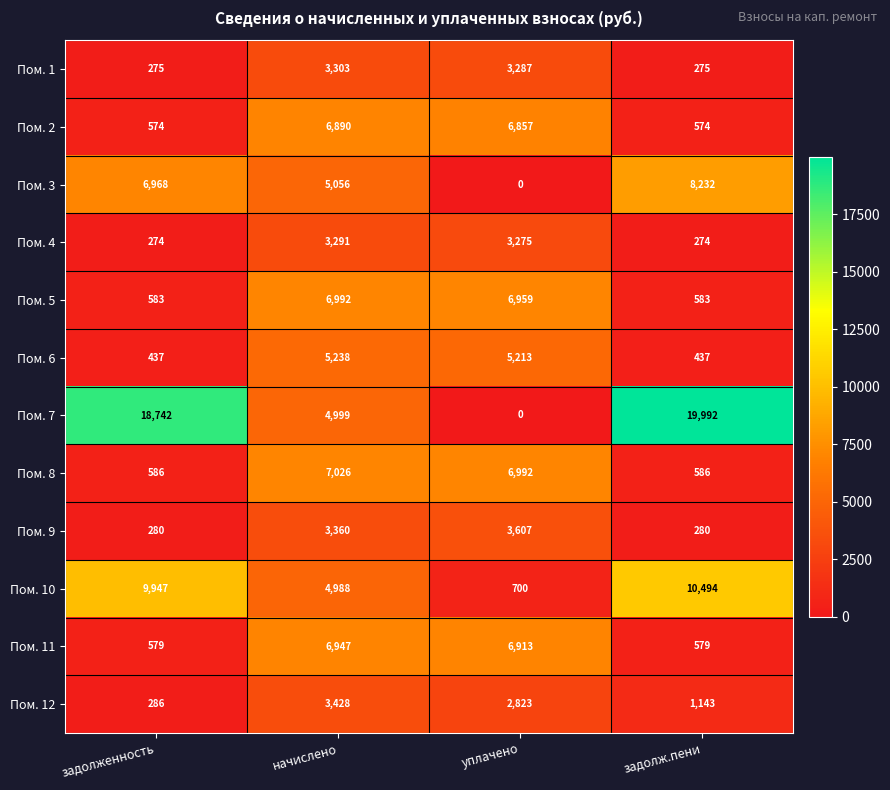

What is the difference between the second highest and minimum values in the Пом. 2 series?

6283